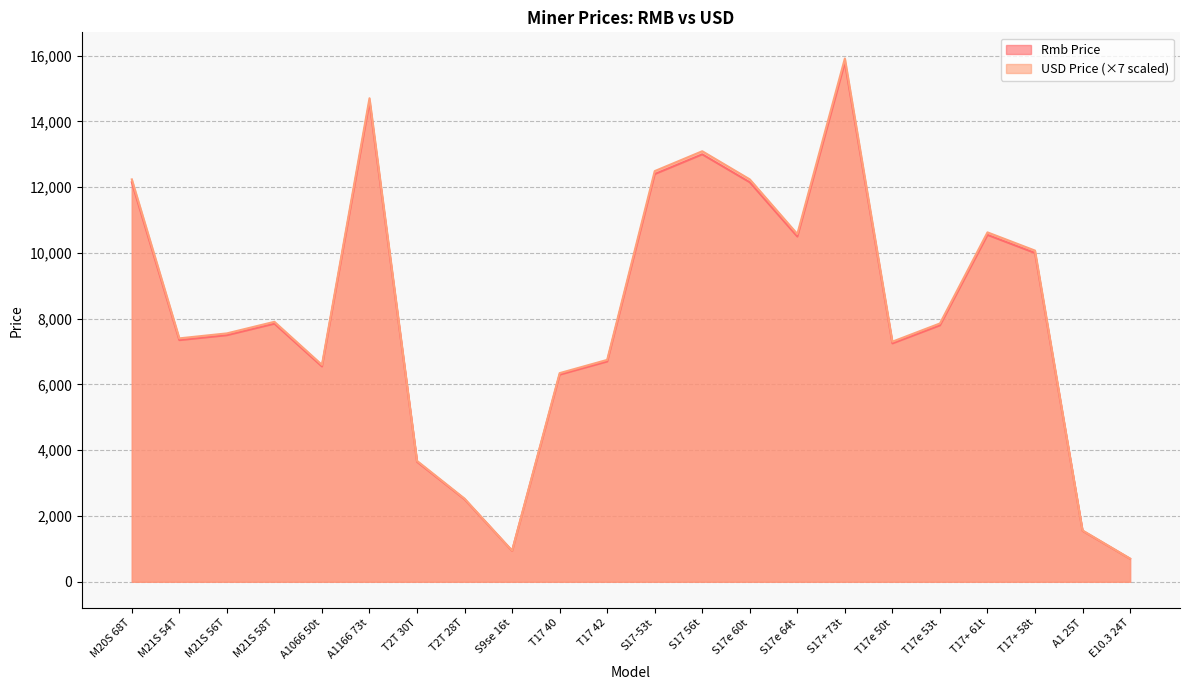

Which series has the widest spread of values?

USD Price (×7 scaled)